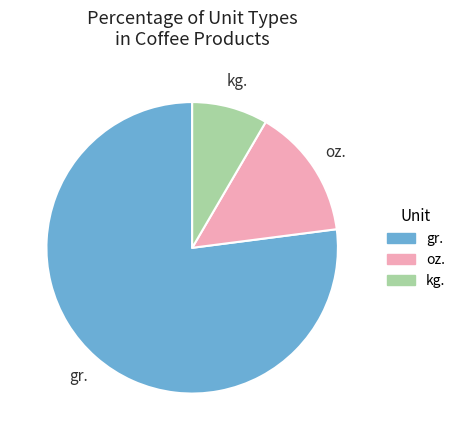

Which category has the biggest portion of the pie?

gr.